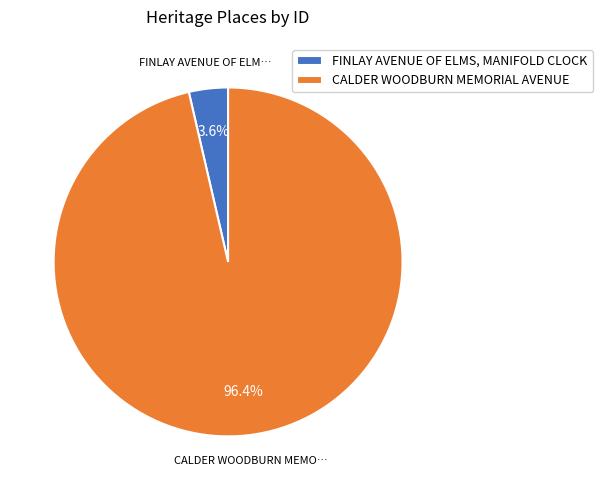

What percentage do FINLAY AVENUE OF ELMS, MANIFOLD CLOCK and CALDER WOODBURN MEMORIAL AVENUE together represent?

100.0%